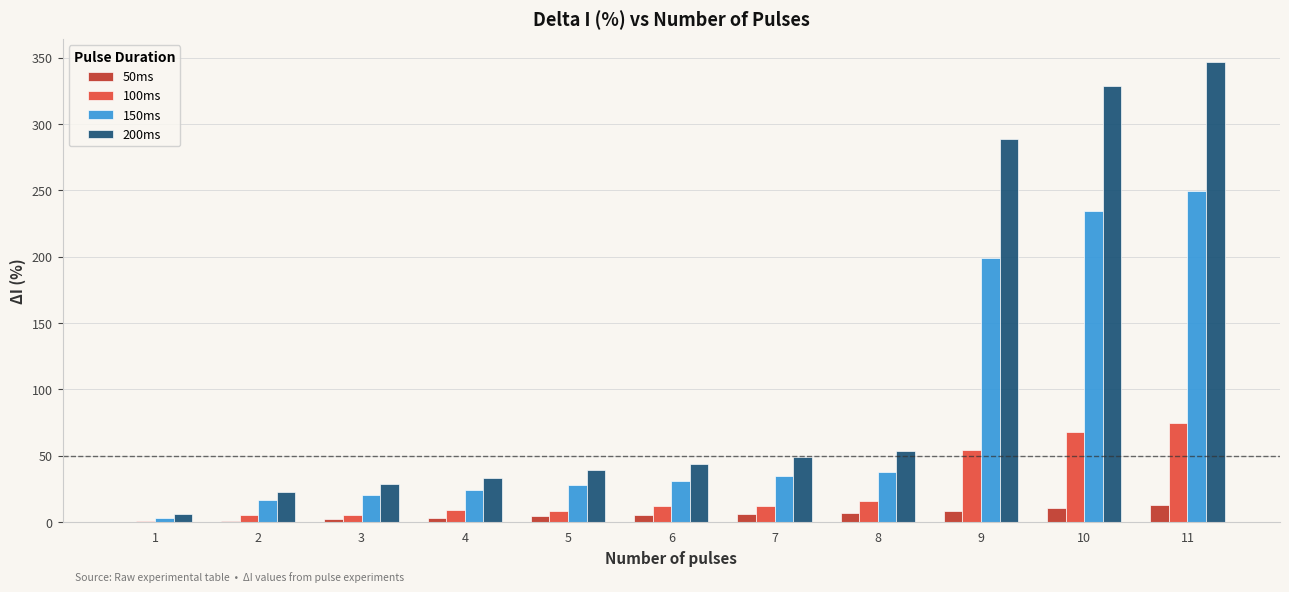

Read the 200ms value at 7.

48.9